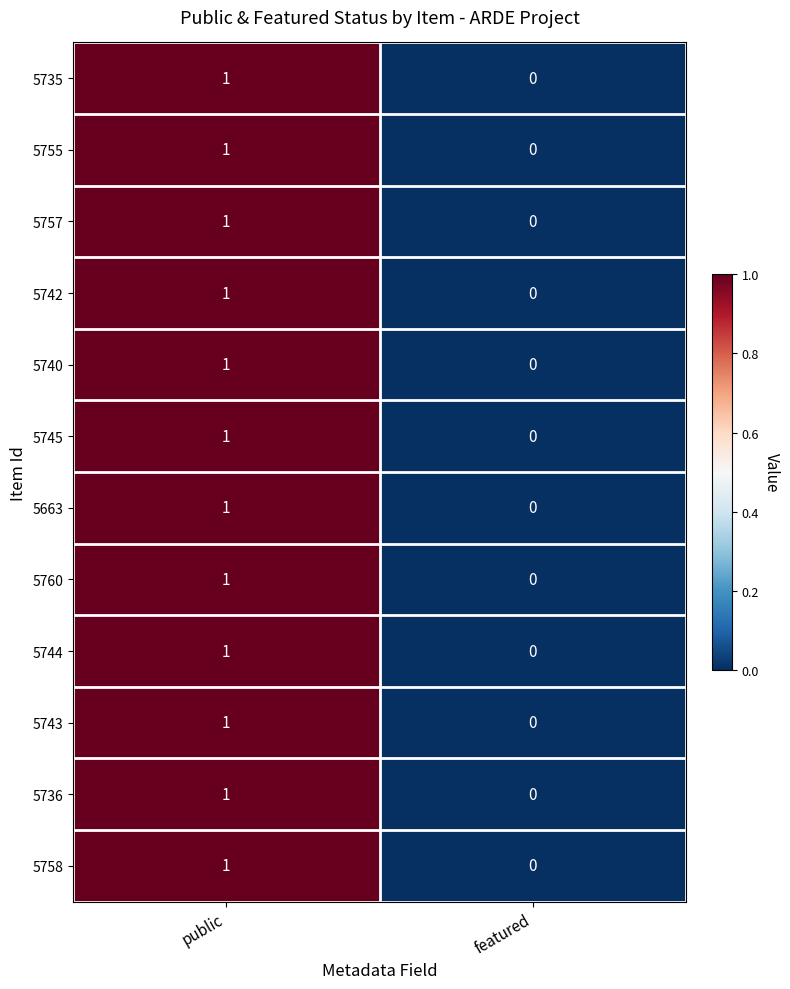

Which category has the lowest value across all series?

featured